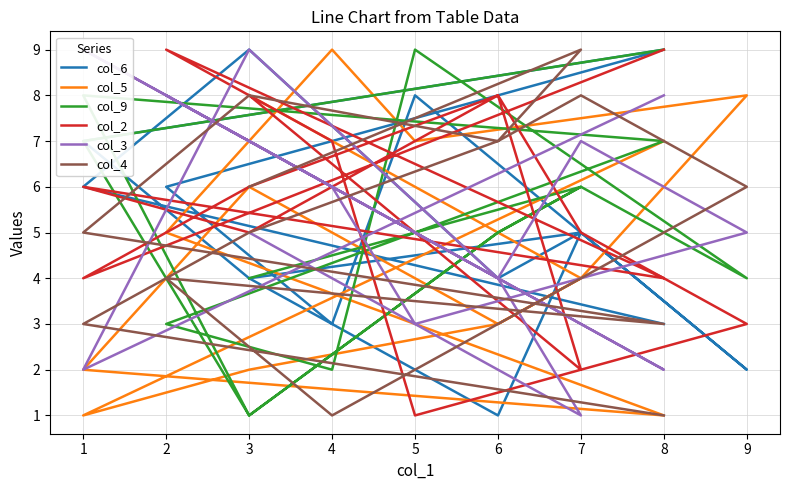

What is the total value across all series at 8?

26